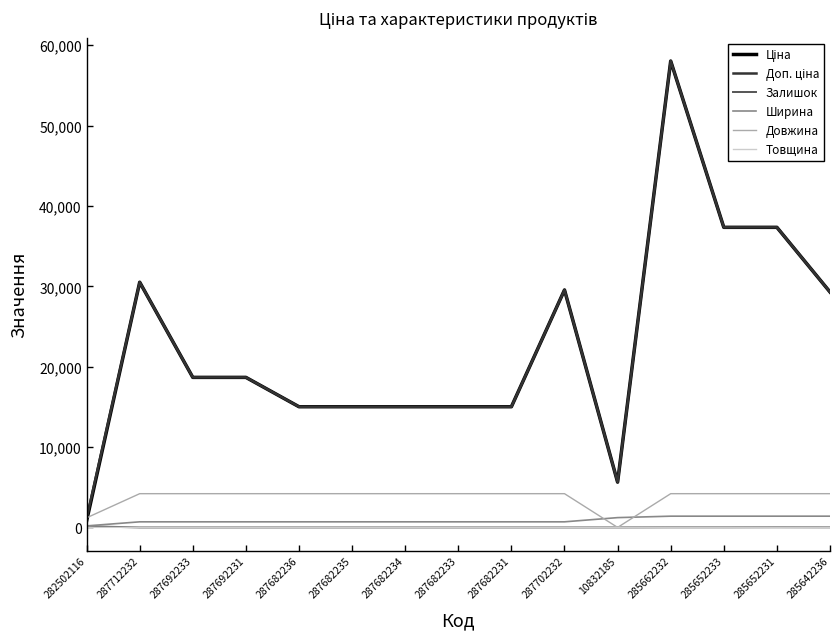

What is the maximum value shown in the chart?

58037.0